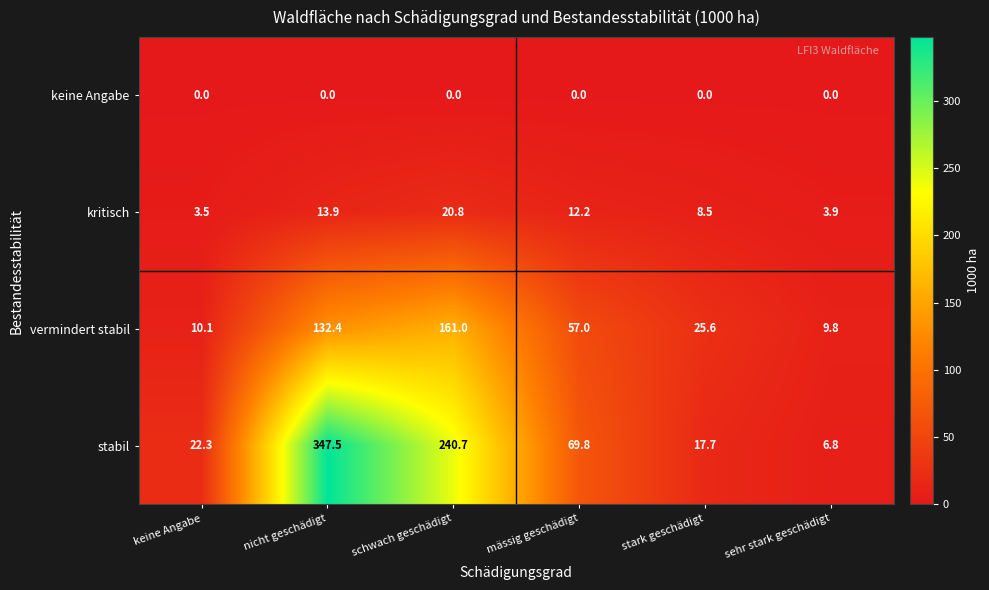

Which series has the widest spread of values?

stabil